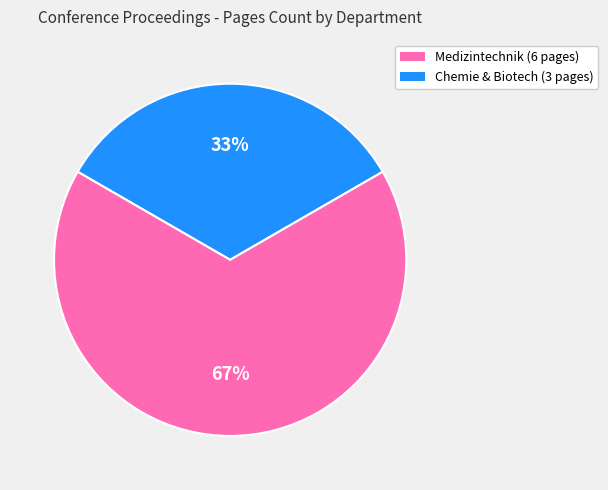

Is there any slice that represents more than half of the pie?

Yes